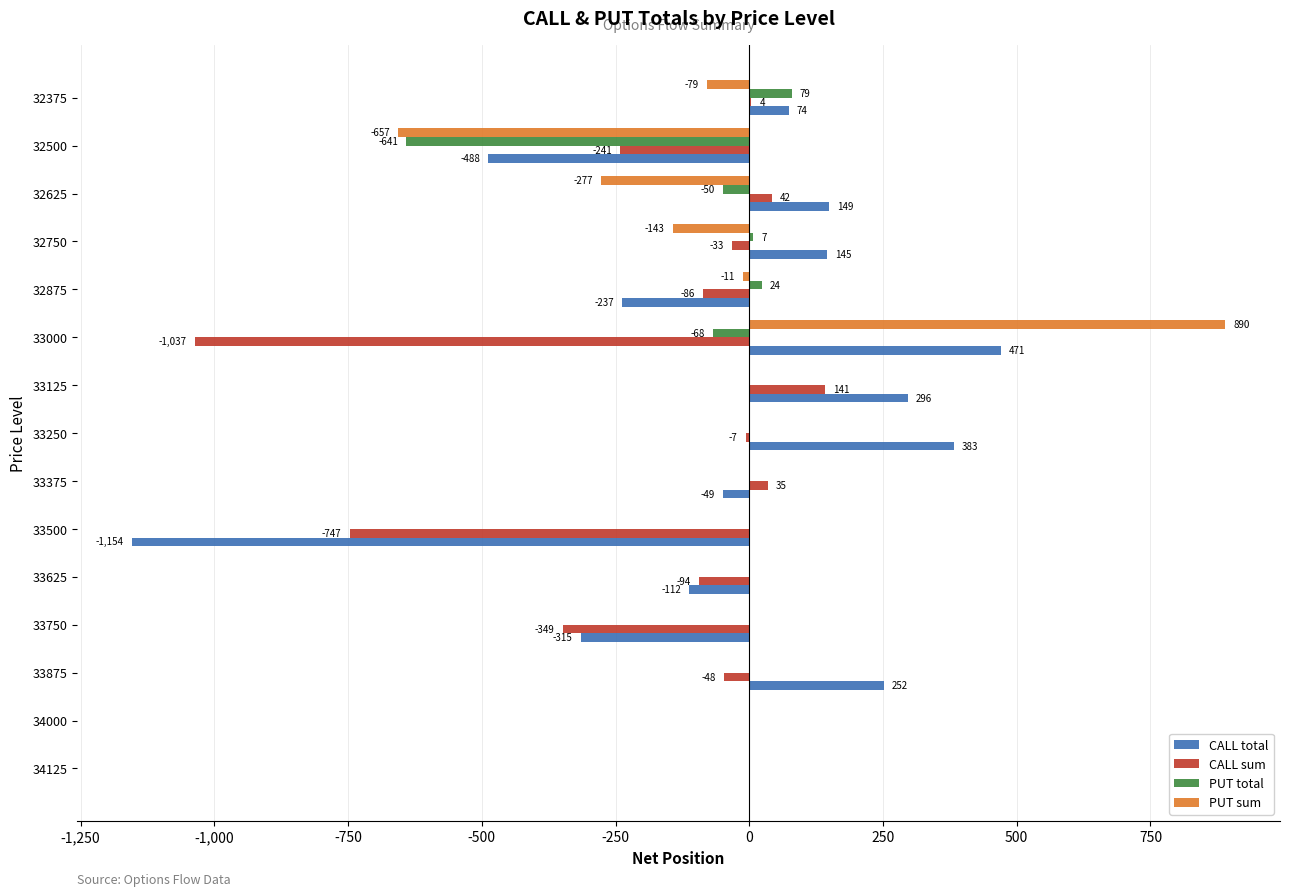

What is the total value across all series at 32500?

-2027